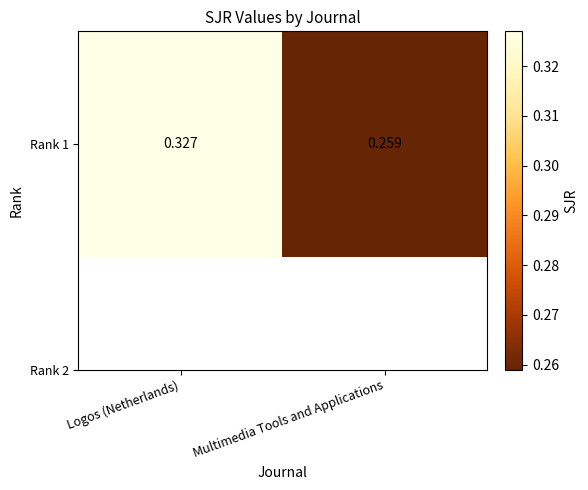

List the labels in order of value, smallest first.

Multimedia Tools and Applications, Logos (Netherlands)